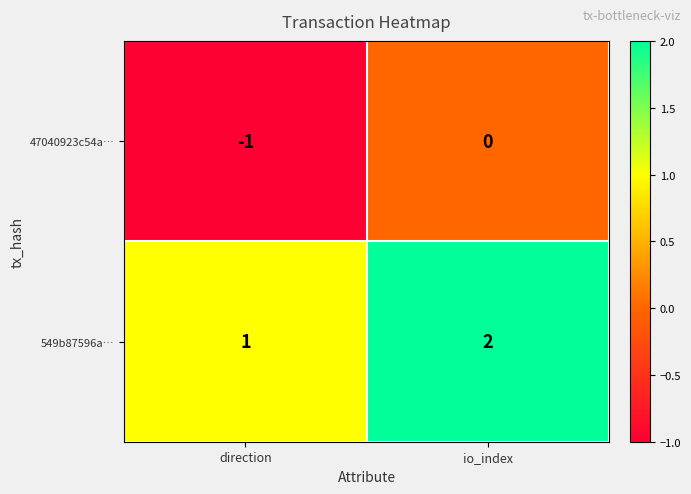

At which category is the sum across all series the highest?

io_index